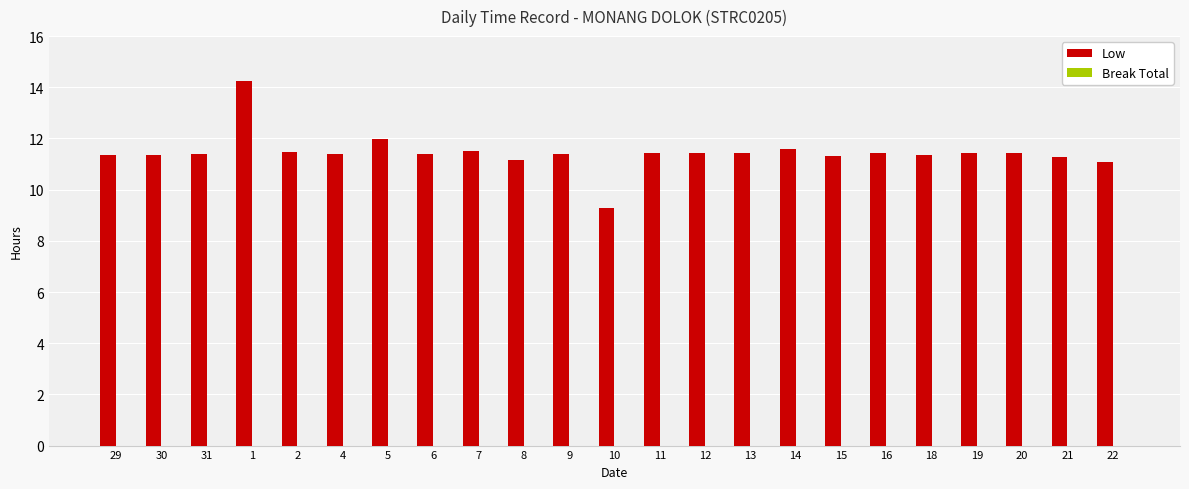

What is the change in value from 5 to 14?

-0.4